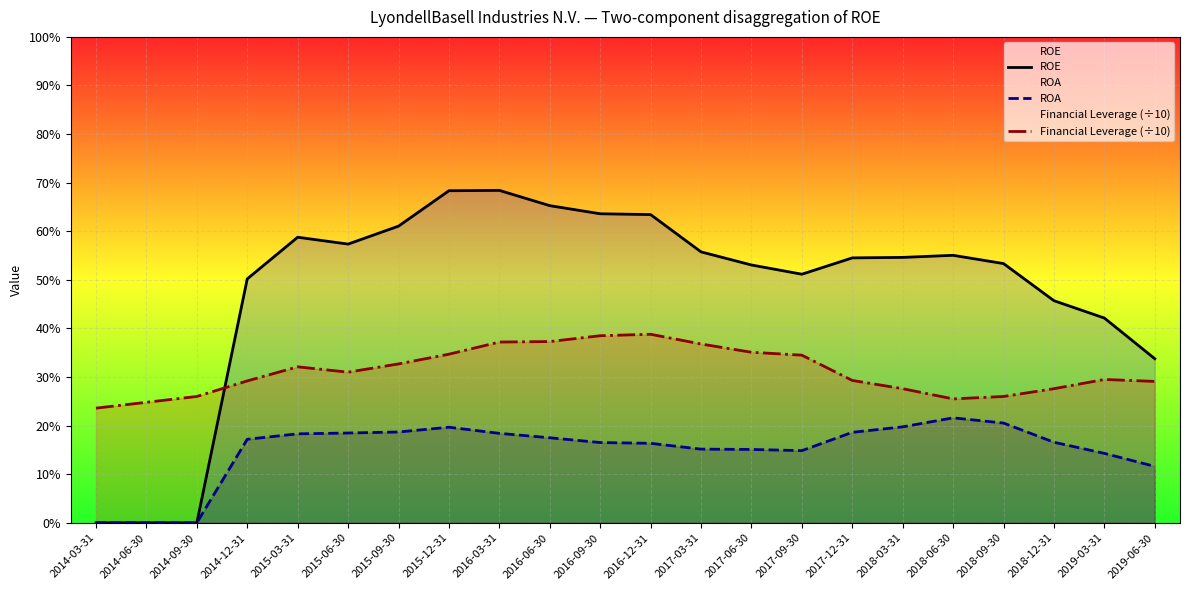

Which series has the largest range (max minus min)?

ROE